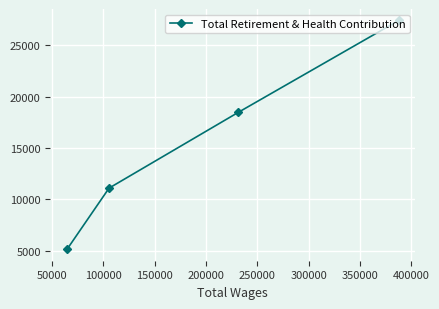

What is the difference between the second highest and minimum values?

13300